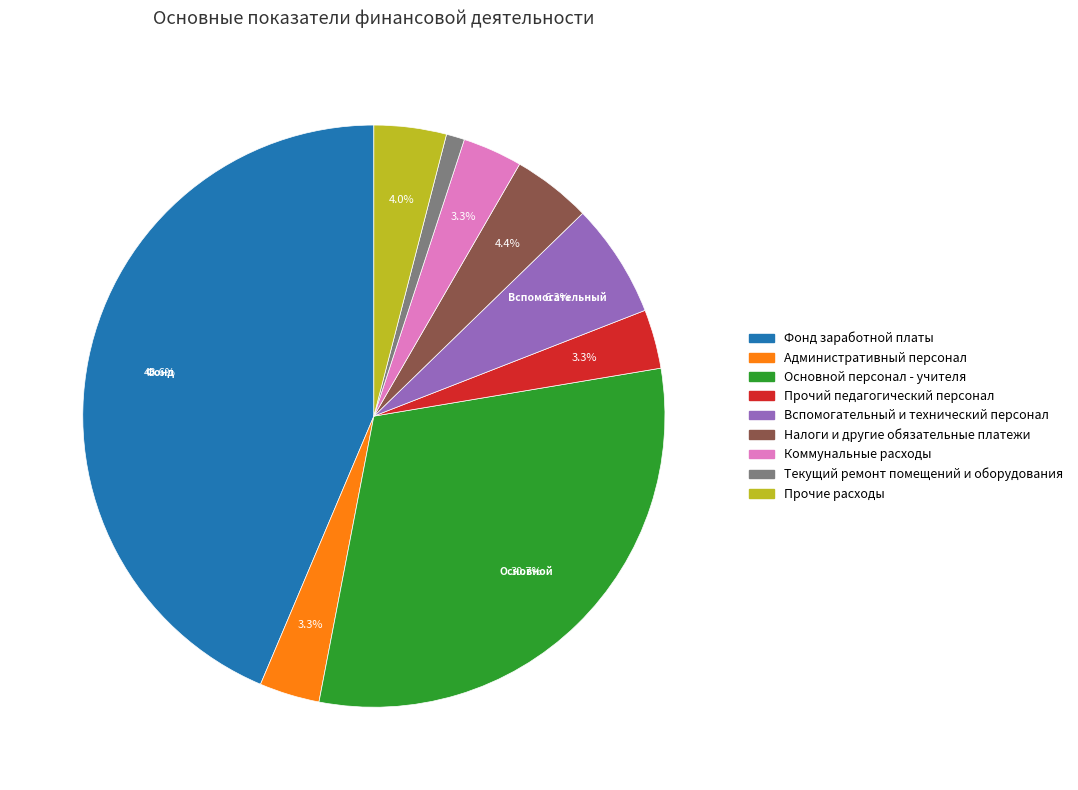

What is the ratio of the value at Коммунальные расходы to the value at Прочий педагогический персонал?

1.0